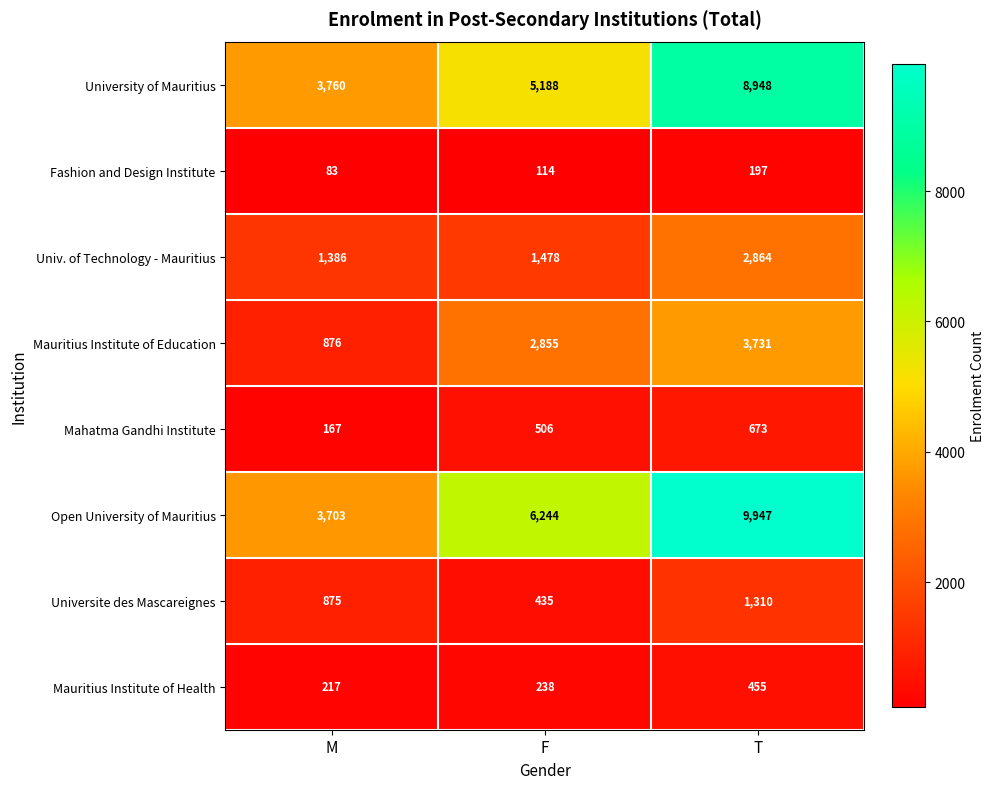

At which label is Univ. of Technology - Mauritius closest to 2125?

F